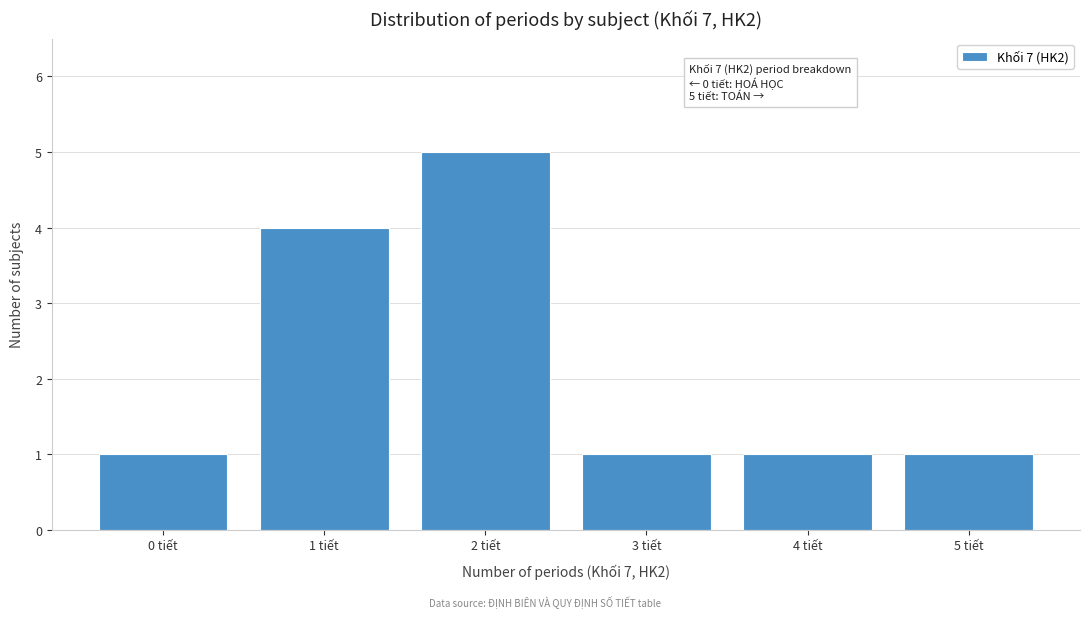

Reading left to right, transcribe all the data shown in this chart.

0 tiết=1	1 tiết=4	2 tiết=5	3 tiết=1	4 tiết=1	5 tiết=1